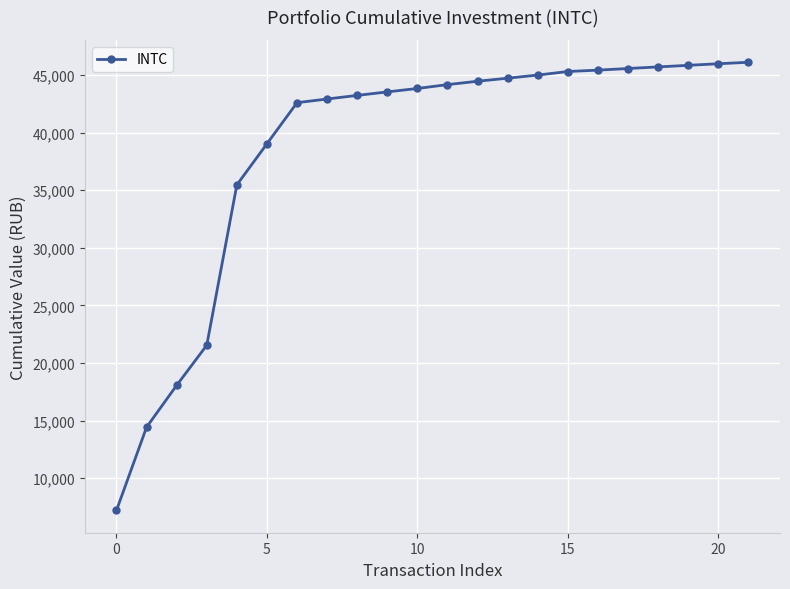

Does the chart display data point markers on the line(s)?

Yes